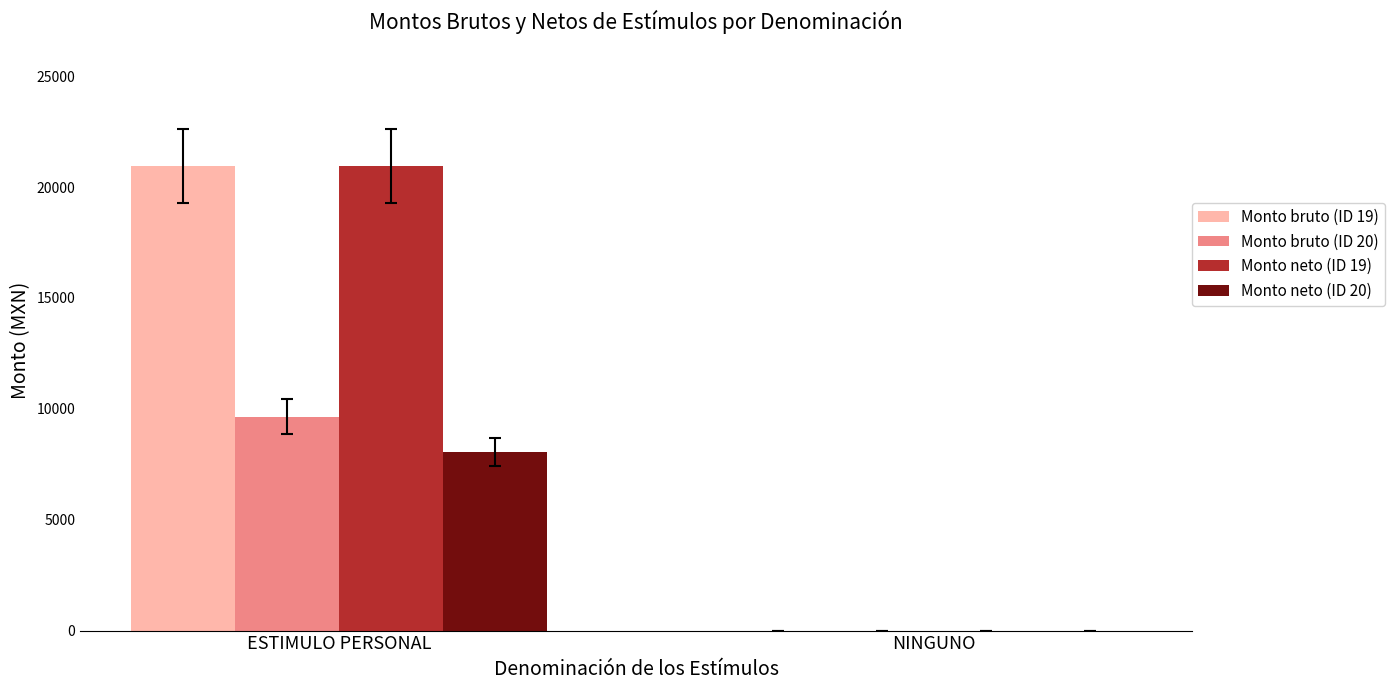

What is the sum of all Monto neto (ID 19) values?

20950.0